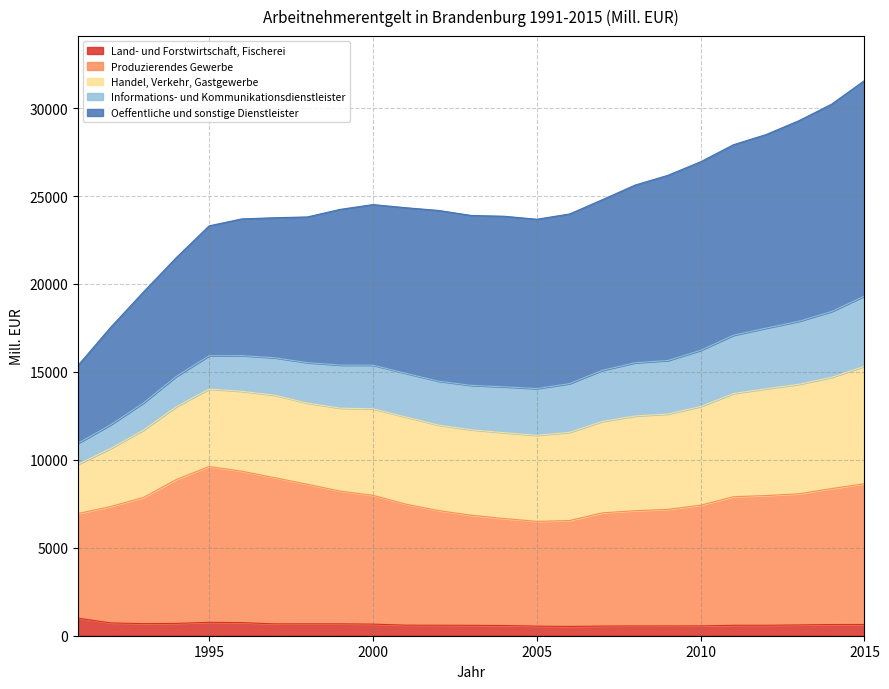

True or false: Land- und Forstwirtschaft, Fischerei has a value of 556.9 at 2010.

True